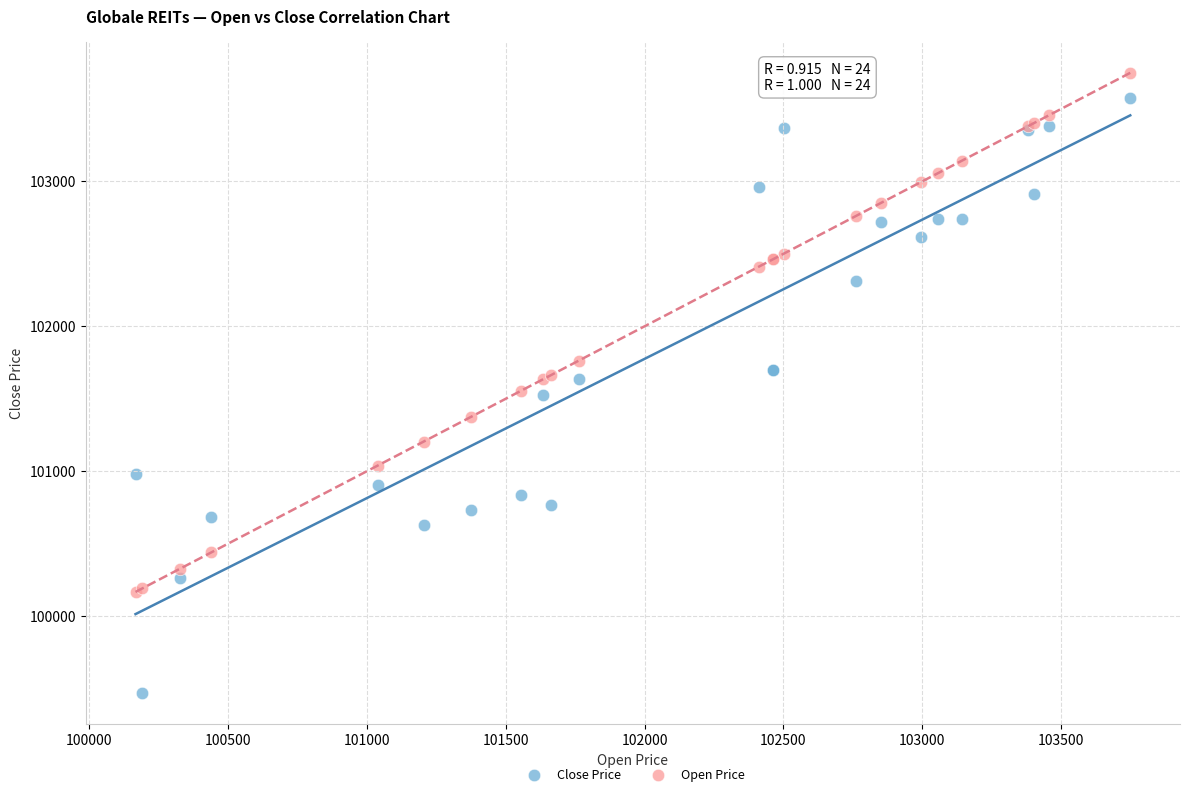

In the Open Price series, what Y value is closest to 101958?

101764